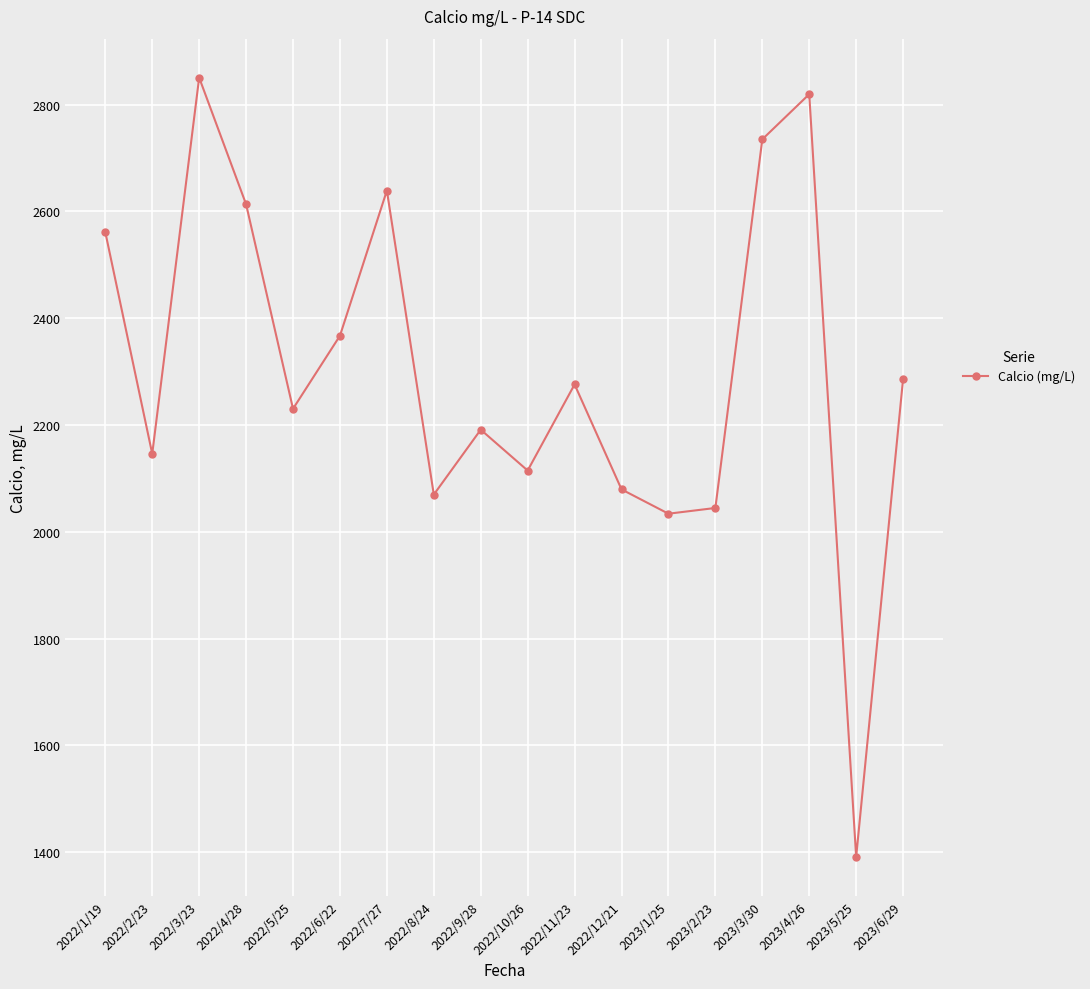

Does the chart have visible grid lines?

Yes